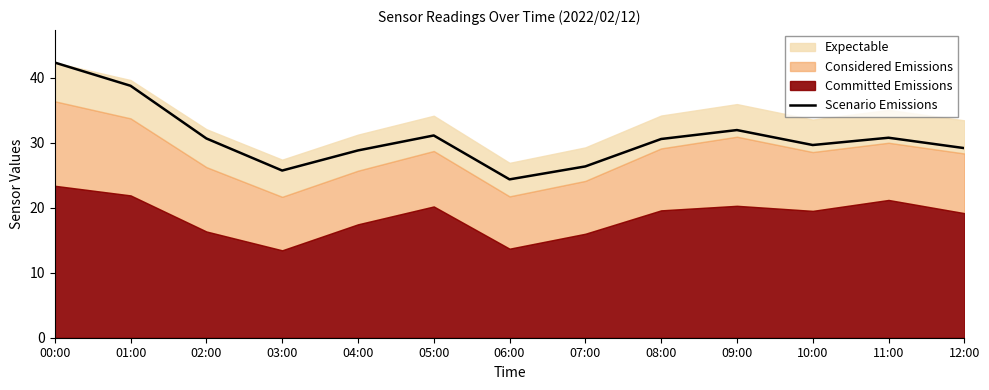

Which category has the highest value across all series?

00:00